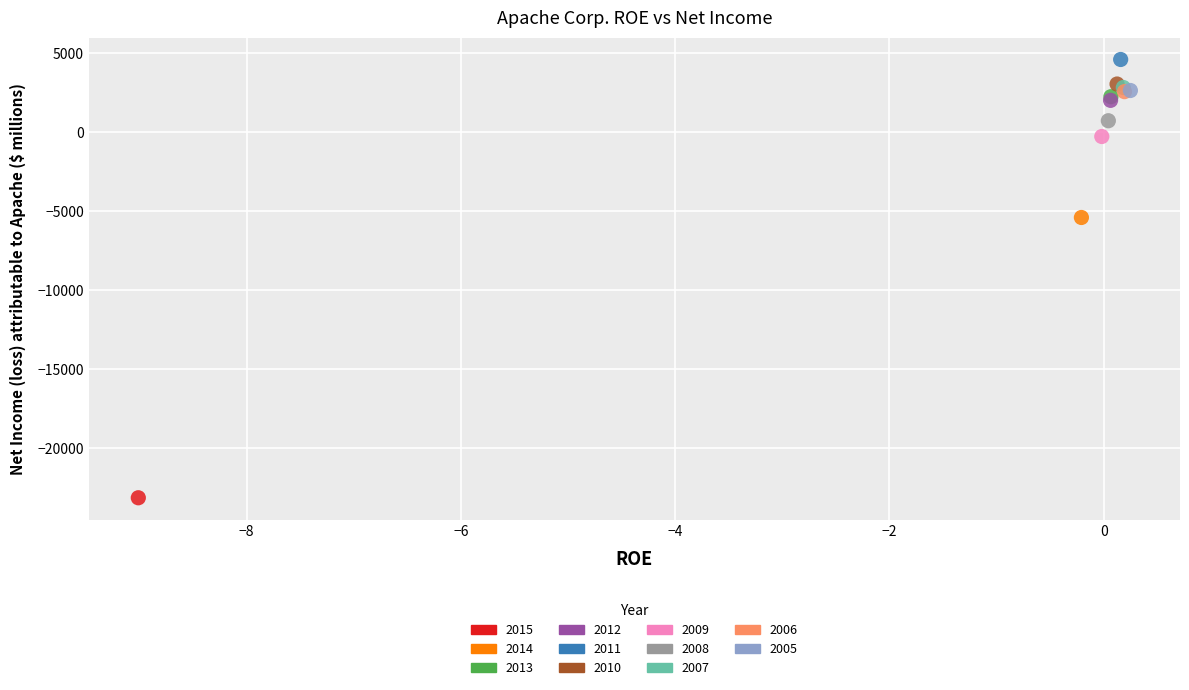

Which series reaches the maximum Y coordinate?

2011